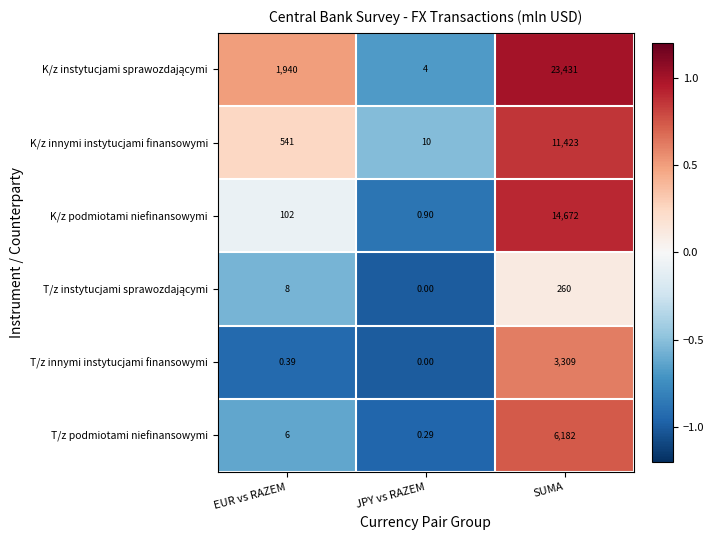

How many values in T/z innymi instytucjami finansowymi are above zero?

2